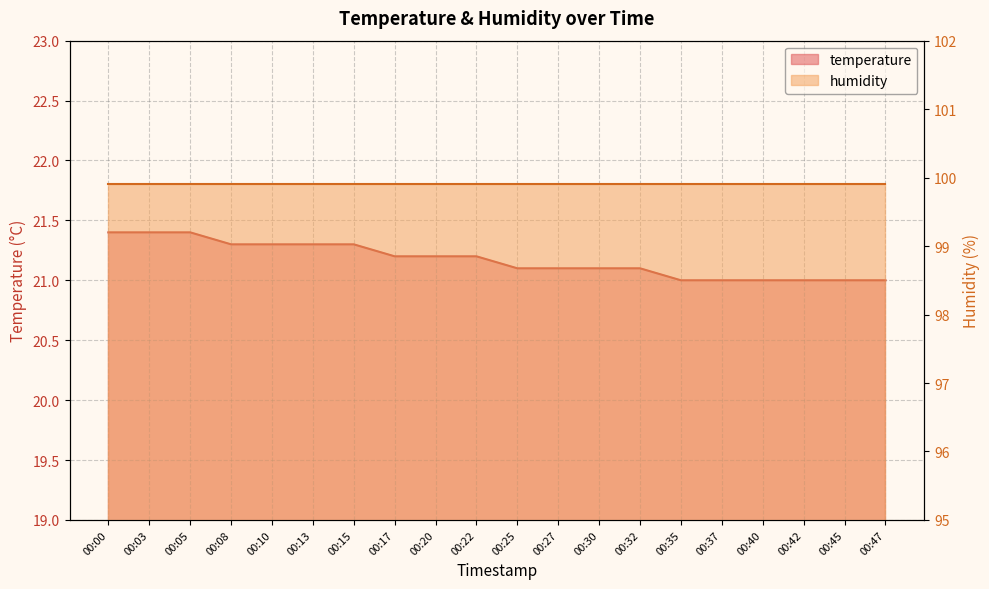

What is the value of the 6th point from the left?

21.3